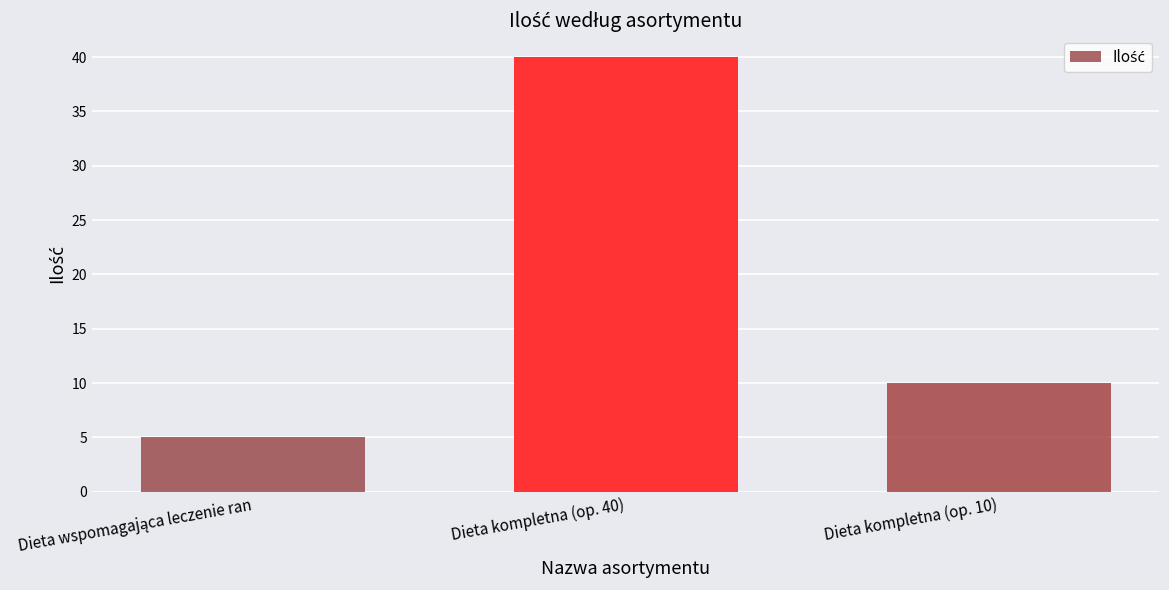

What is the maximum value shown in the chart?

40